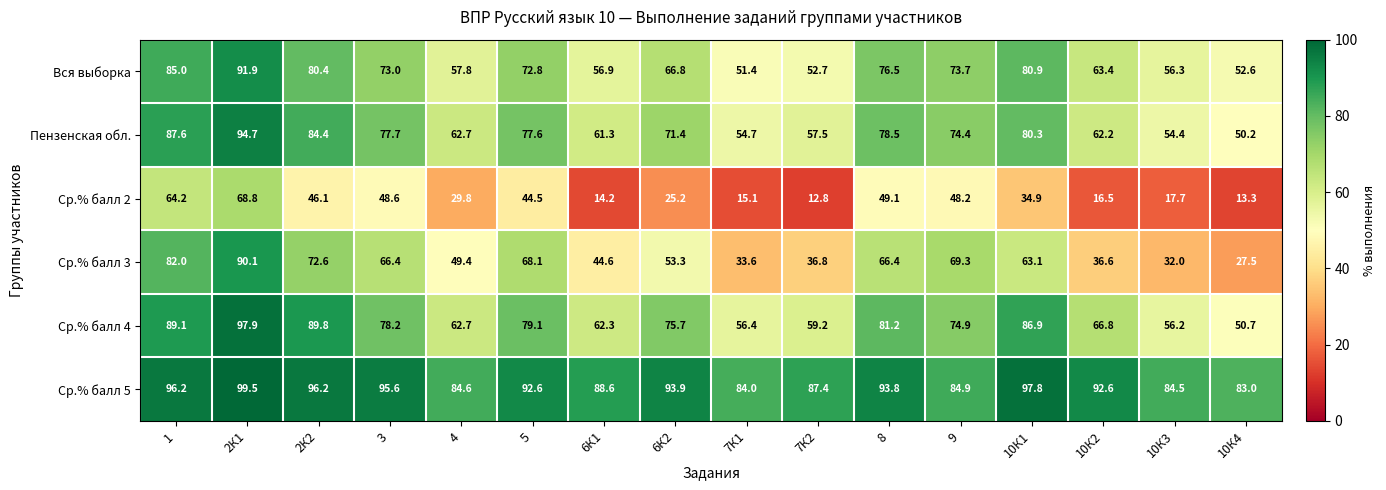

Between 10К3 and 10К4, which series saw the biggest shift?

Ср.% балл 4